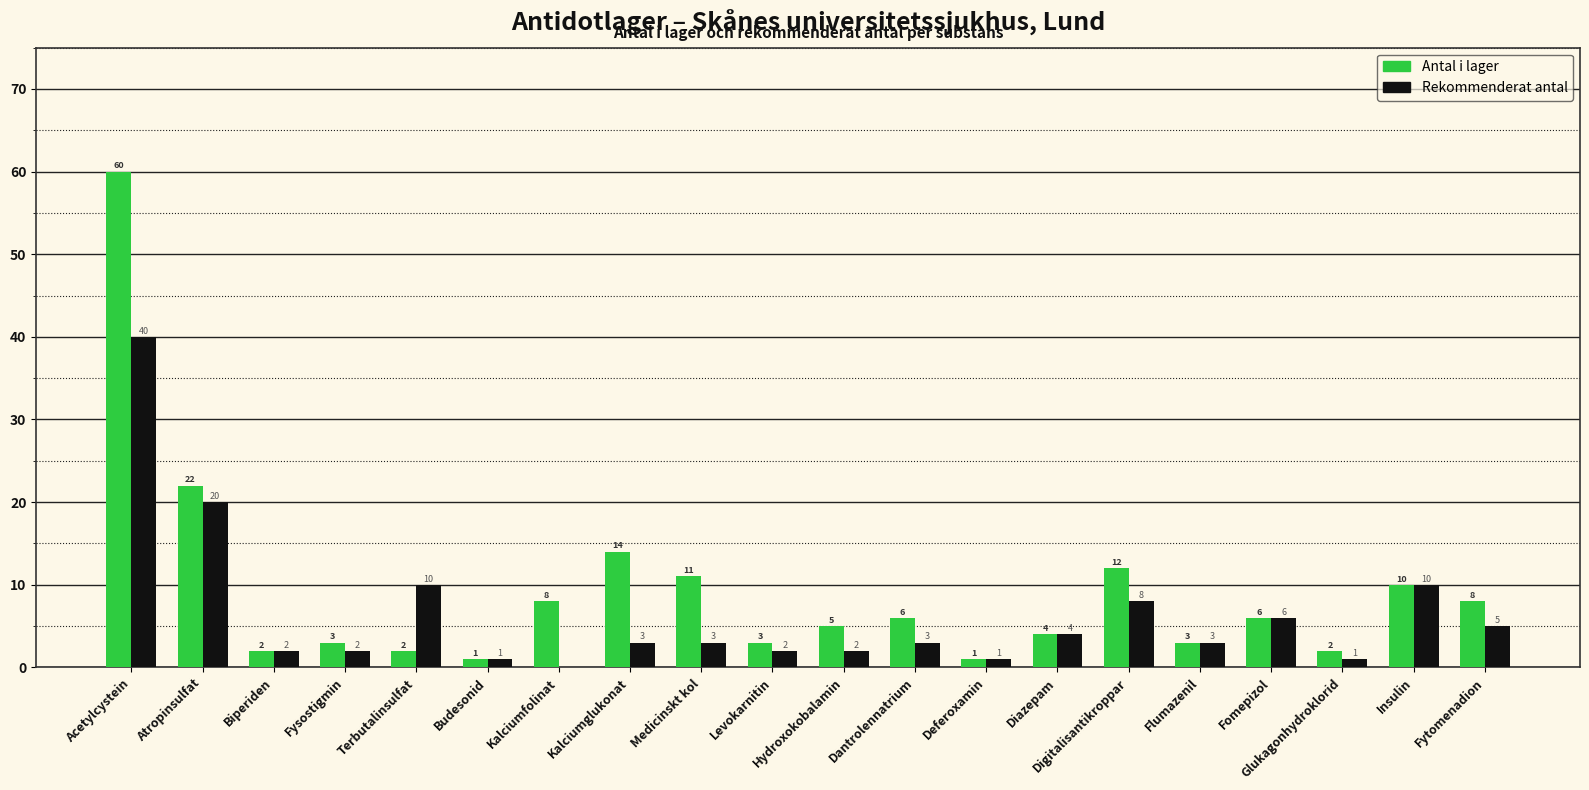

What are all the series names shown in the legend?

Antal i lager, Rekommenderat antal